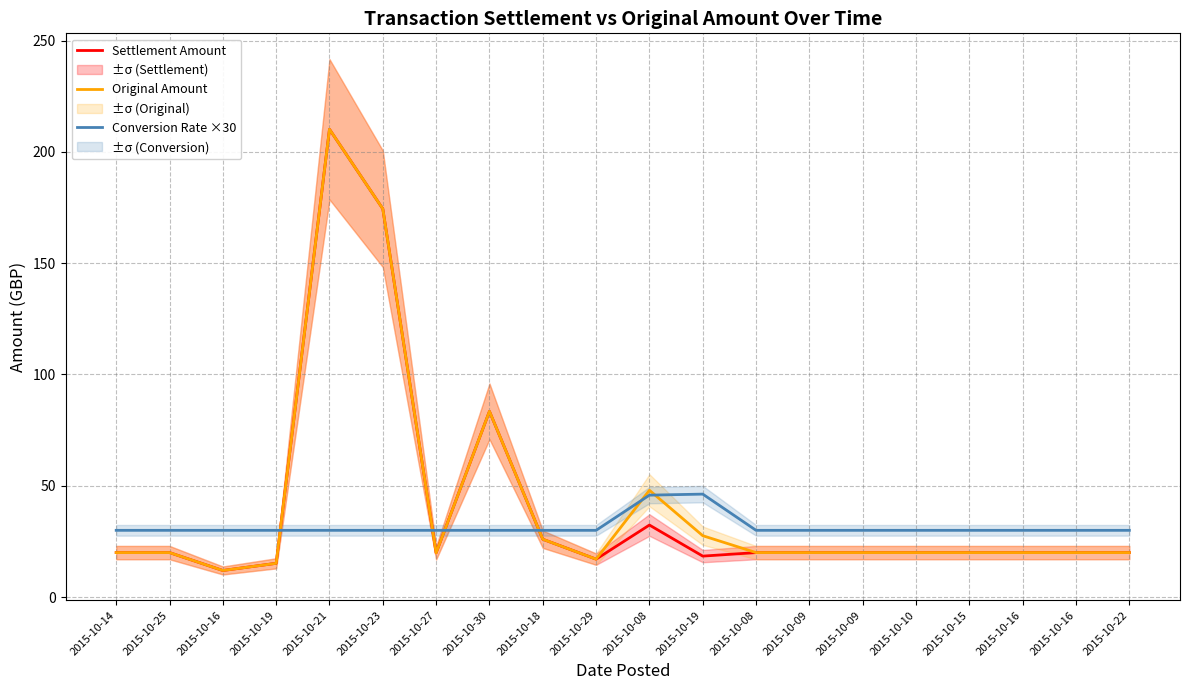

True or false: Settlement Amount and Conversion Rate ×30 intersect in this chart.

True